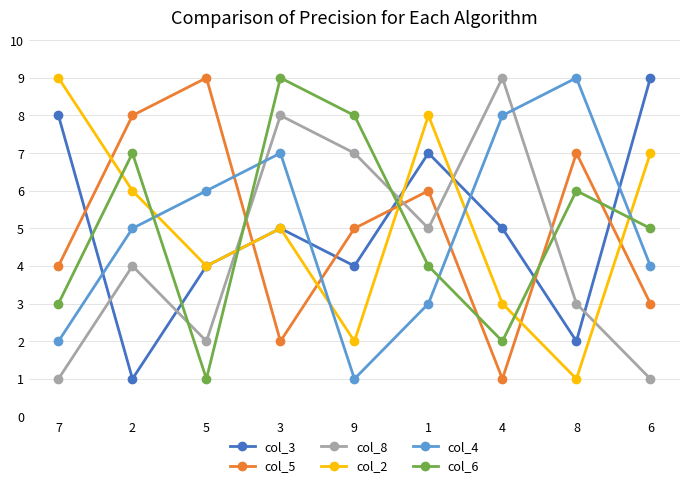

What is the label of the 8th point from the left?

8